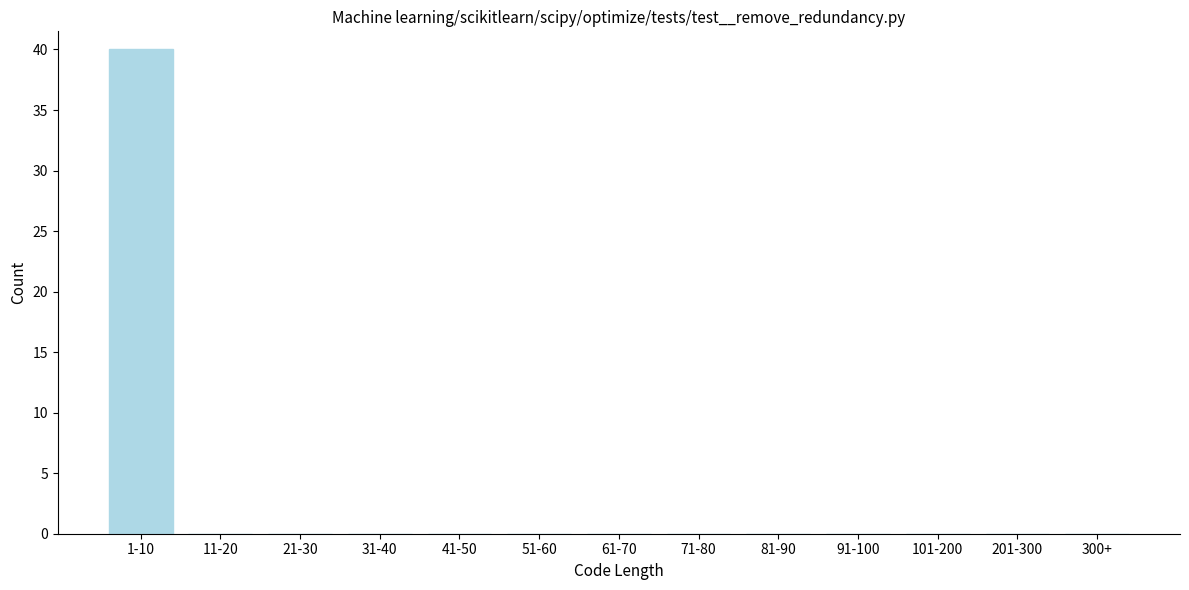

Reading left to right, what are all the values shown in this chart?

1-10=40	11-20=0	21-30=0	31-40=0	41-50=0	51-60=0	61-70=0	71-80=0	81-90=0	91-100=0	101-200=0	201-300=0	300+=0